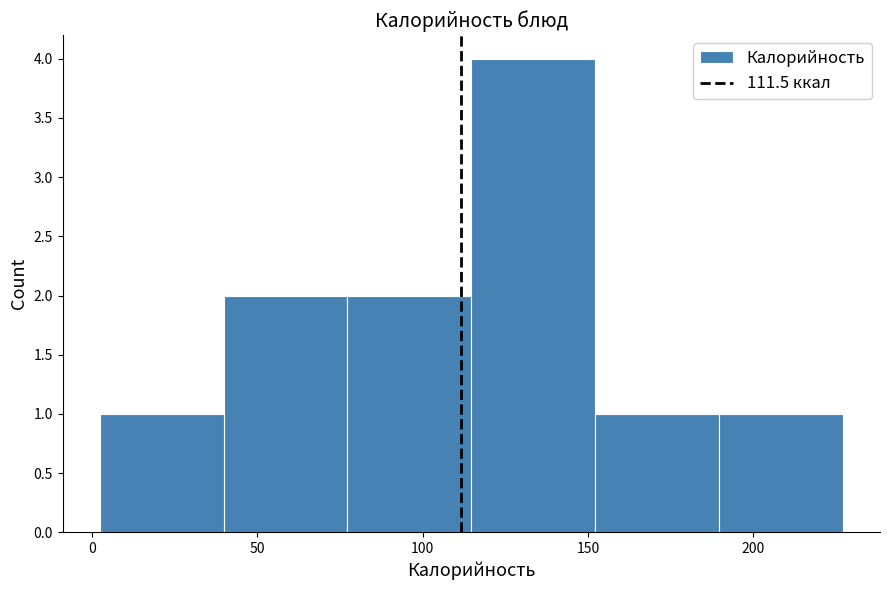

Reading left to right, list every bar in this chart as the range it spans on the x-axis followed by its height. Neither the bar edges nor the heights are printed on the chart, so give them approximately, as read against the axes.

0 to 40: 1
40 to 75: 2
75 to 115: 2
115 to 150: 4
150 to 190: 1
190 to 225: 1